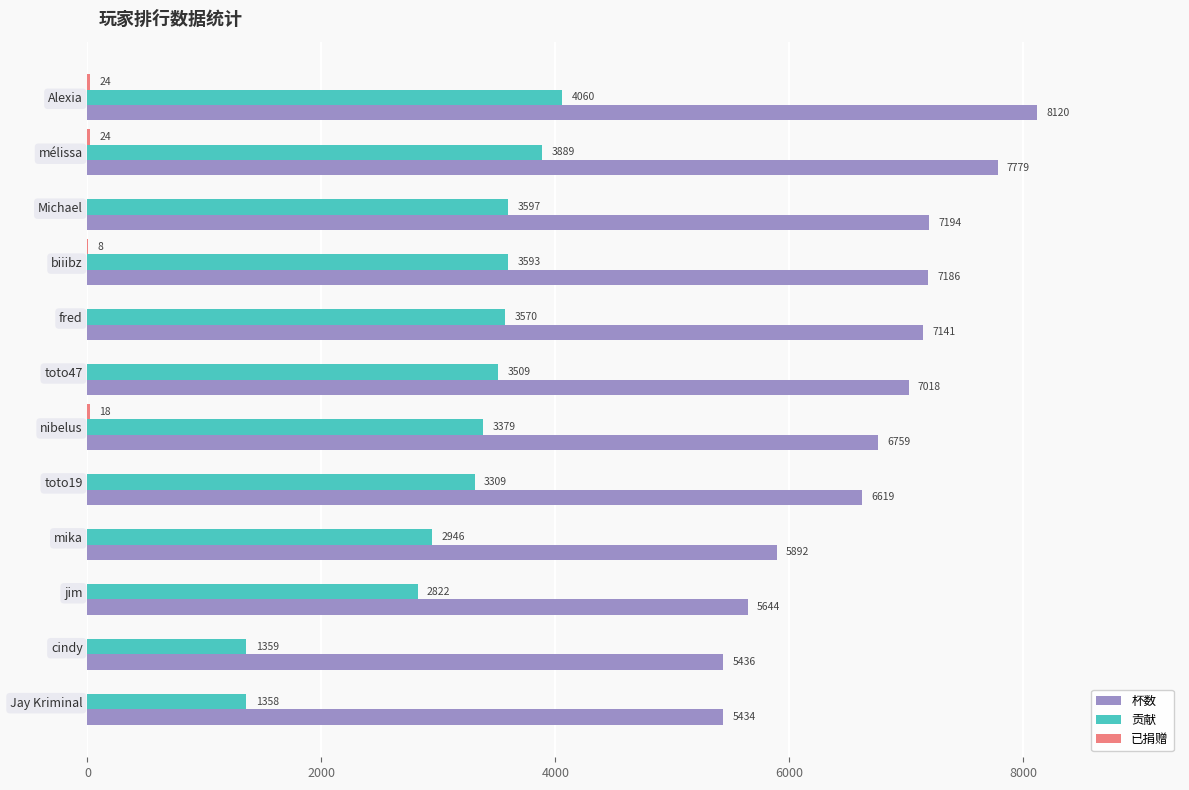

What is the sum of all 杯数 values?

80222